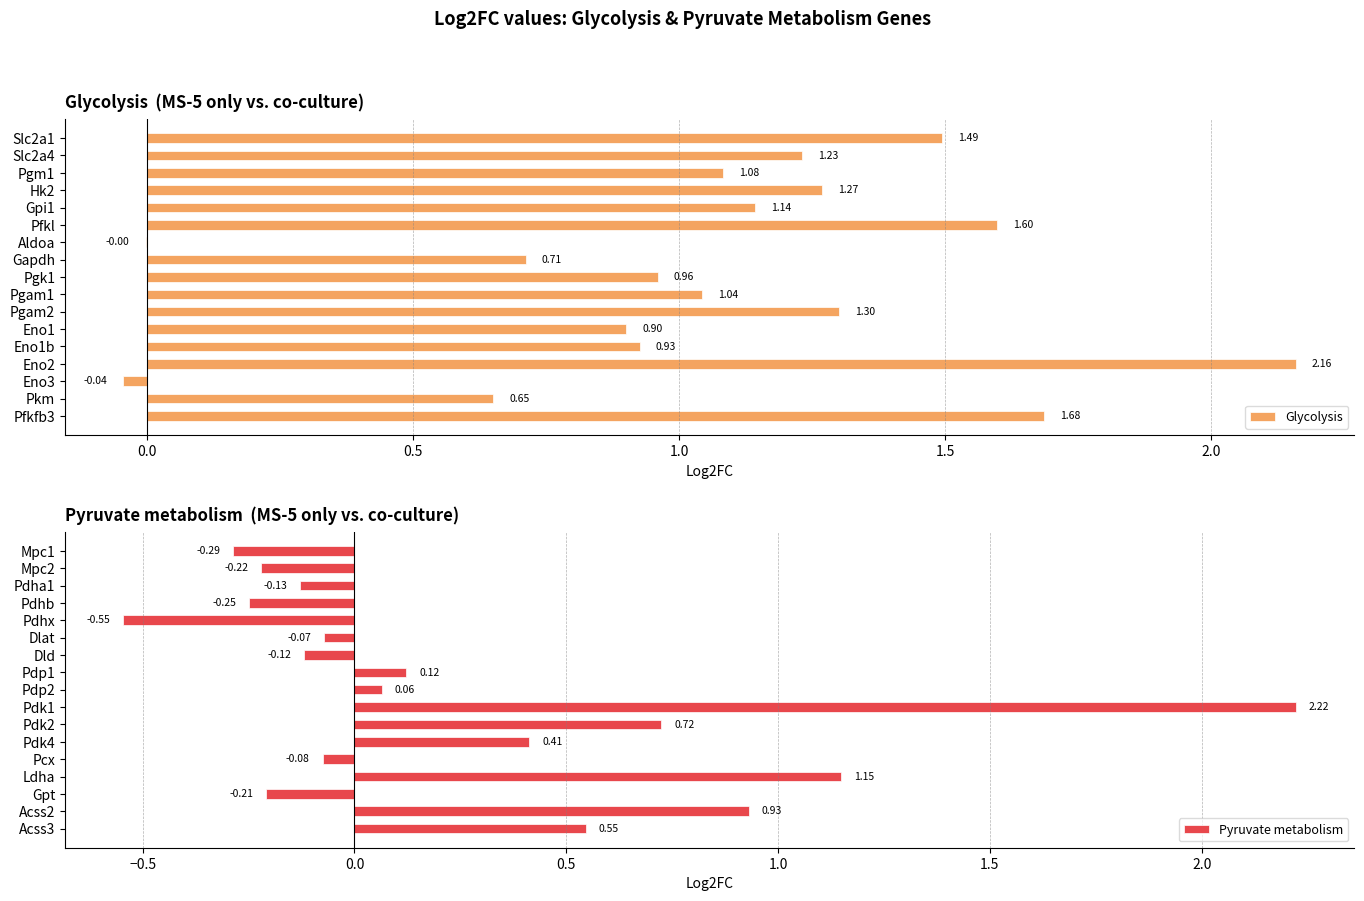

Reading right to left, extract all data points from this chart.

Glycolysis: 1.7	0.7	-0.0	2.2	0.9	0.9	1.3	1.0	1.0	0.7	-0.0	1.6	1.1	1.3	1.1	1.2	1.5
Pyruvate metabolism: 0.5	0.9	-0.2	1.1	-0.1	0.4	0.7	2.2	0.1	0.1	-0.1	-0.1	-0.5	-0.2	-0.1	-0.2	-0.3